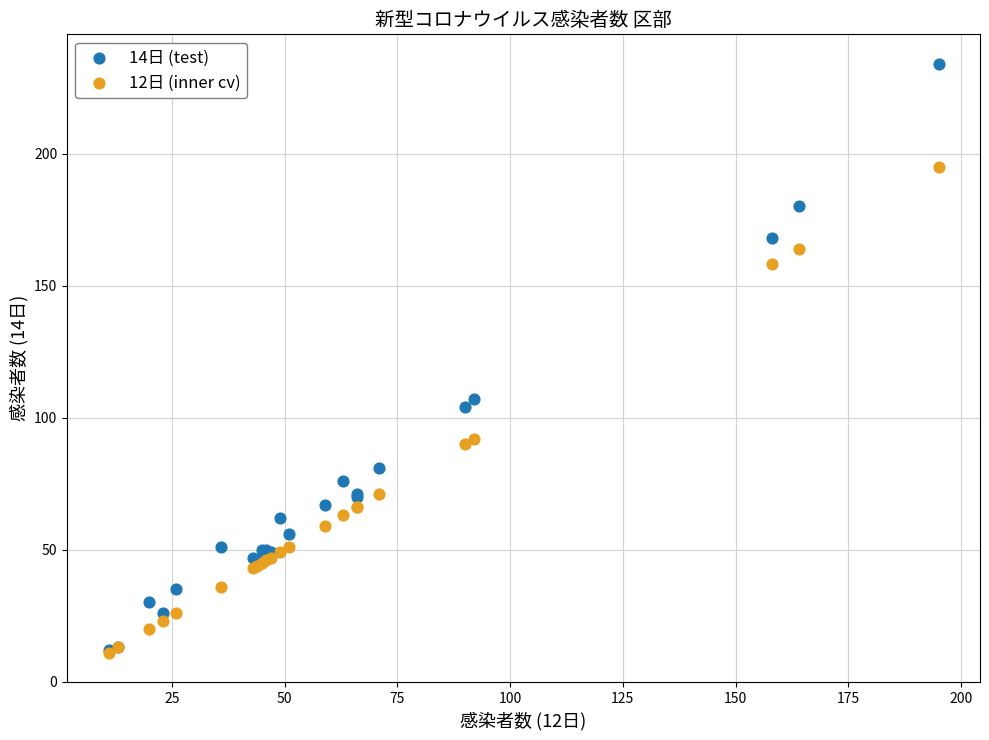

Which series contains the highest Y value?

14日 (test)